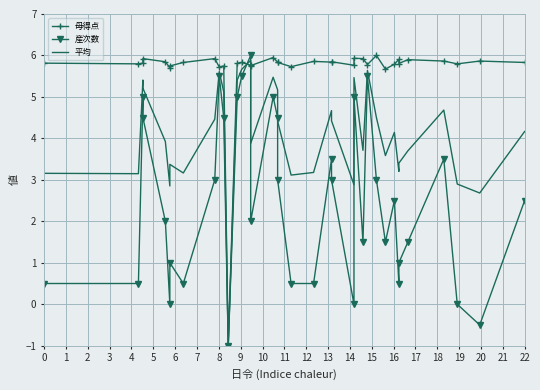

Is the value of 産次数 at 0 greater than the value of 母得点 at 22?

No